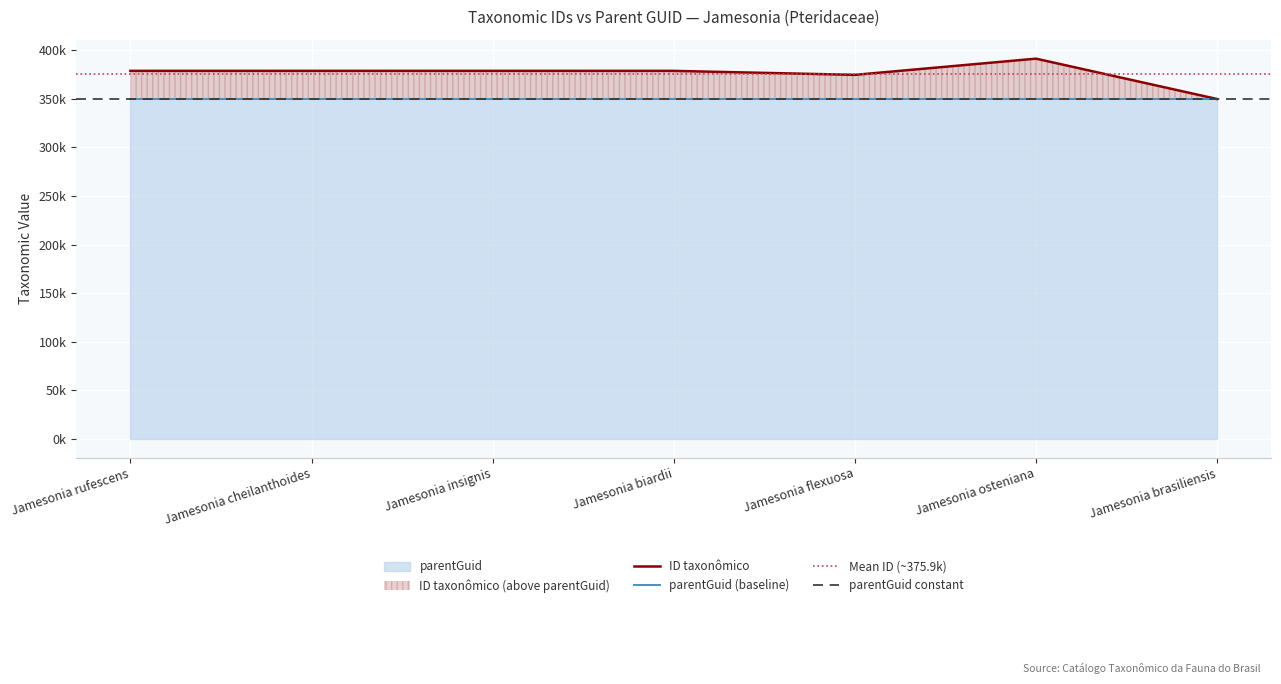

What is the label of the 7th point from the left?

Jamesonia brasiliensis